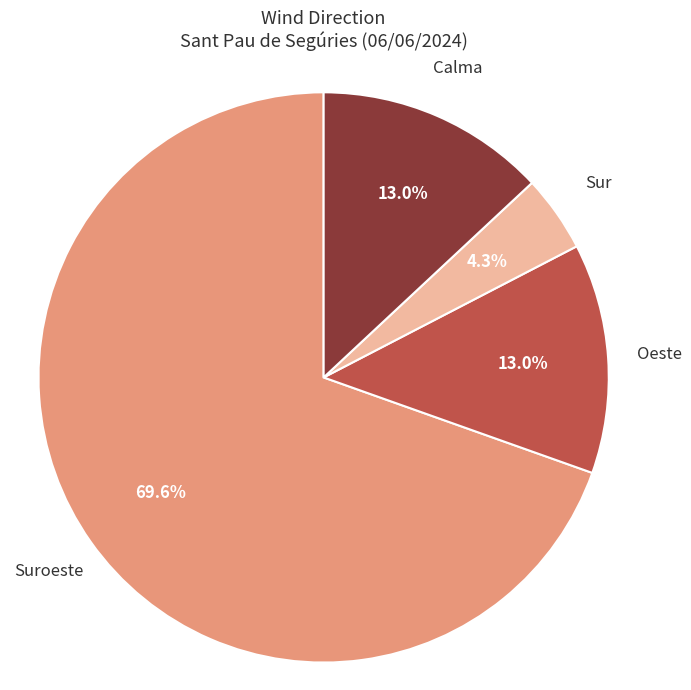

To the nearest percent, what is the average slice percentage?

25%